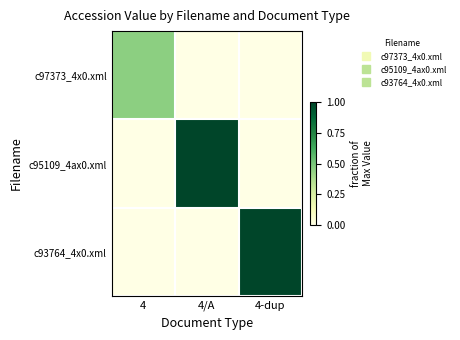

Between 4 and 4/A, which series saw the biggest shift?

c95109_4ax0.xml